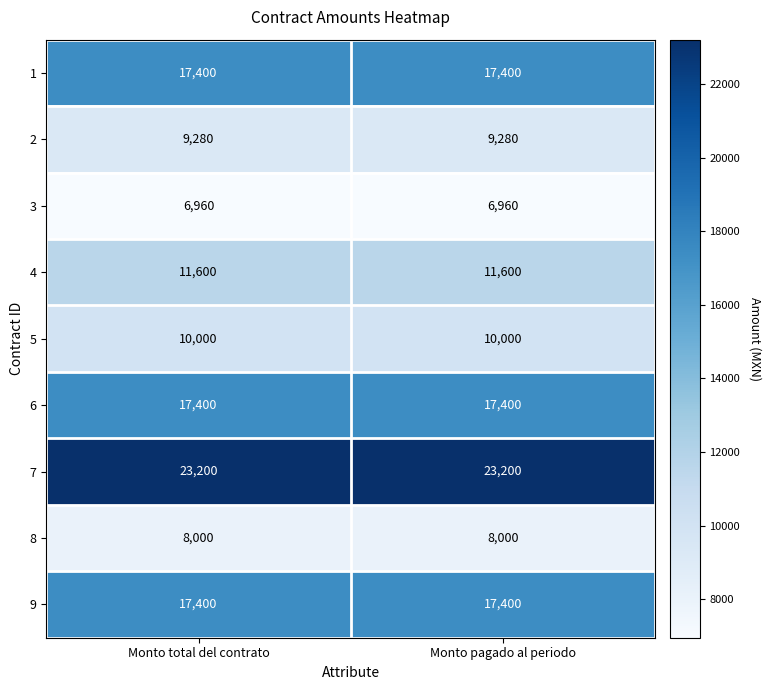

The value of 6 at Monto total del contrato is 30994. True or false?

False